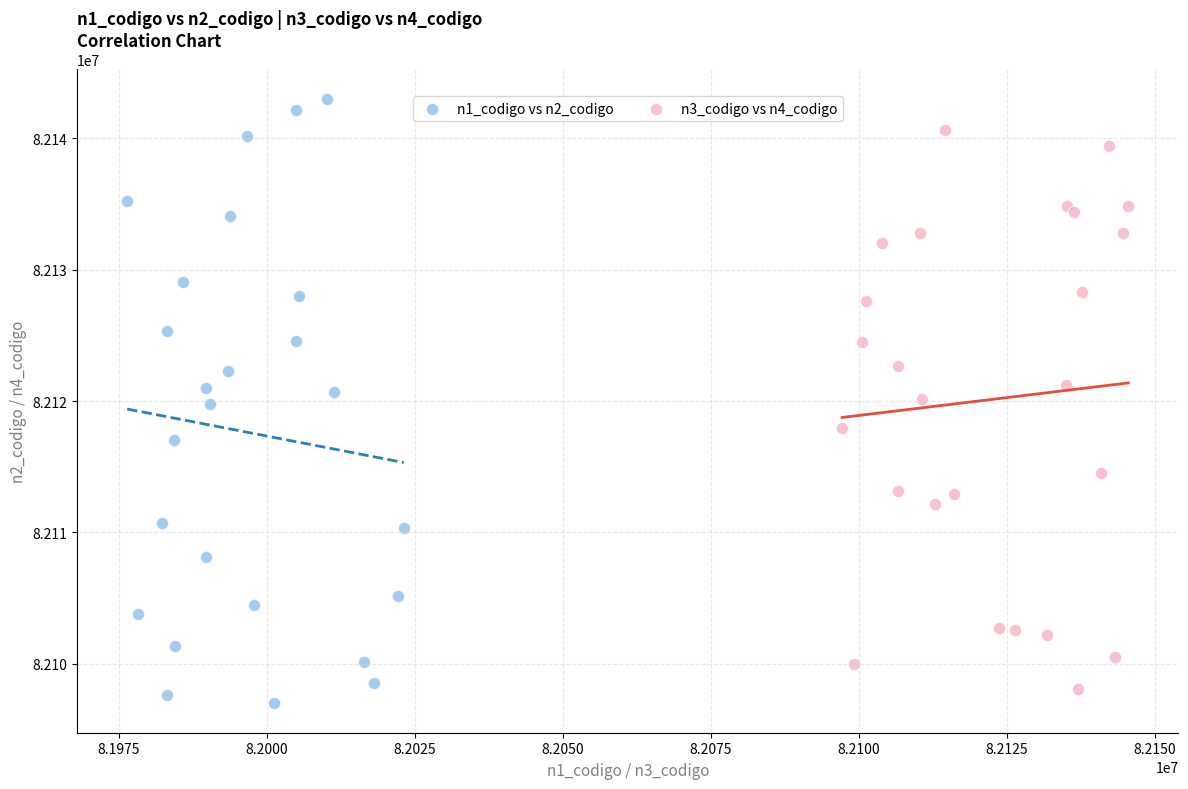

Which series contains the highest Y value?

n1_codigo vs n2_codigo